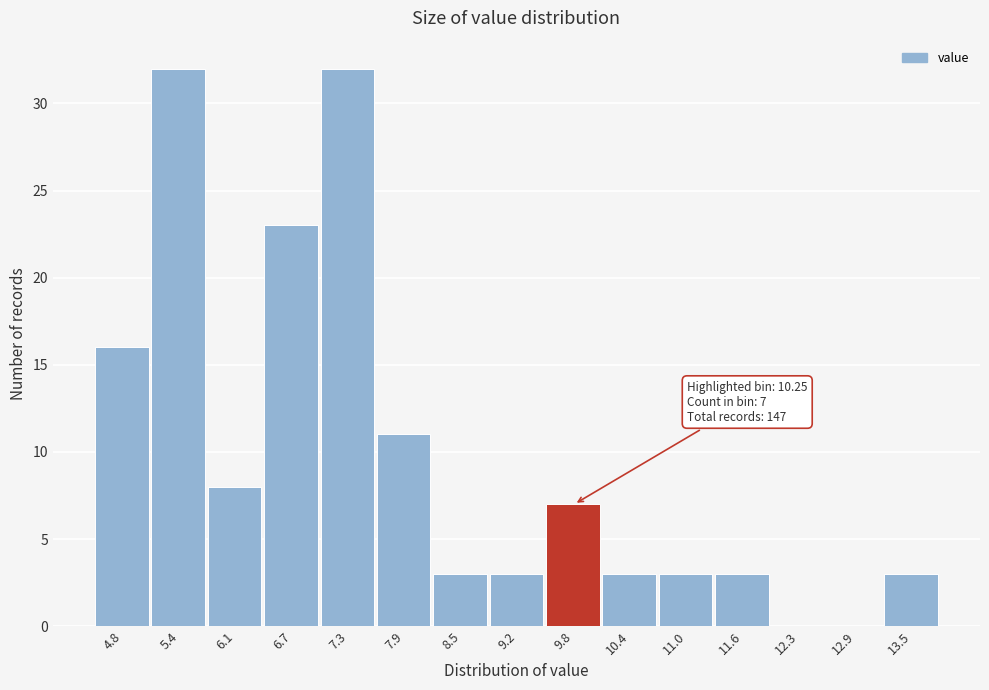

Reading right to left, transcribe all the data shown in this chart.

13.5=3	12.9=0	12.3=0	11.6=3	11.0=3	10.4=3	9.8=7	9.2=3	8.5=3	7.9=11	7.3=32	6.7=23	6.1=8	5.4=32	4.8=16